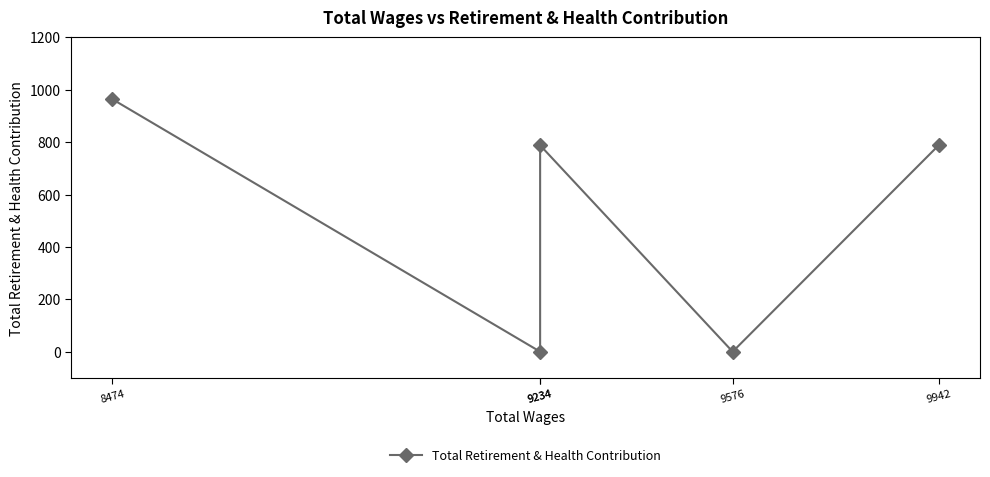

List the labels in order of value, smallest first.

9576, 9234, 9942, 9234, 8474